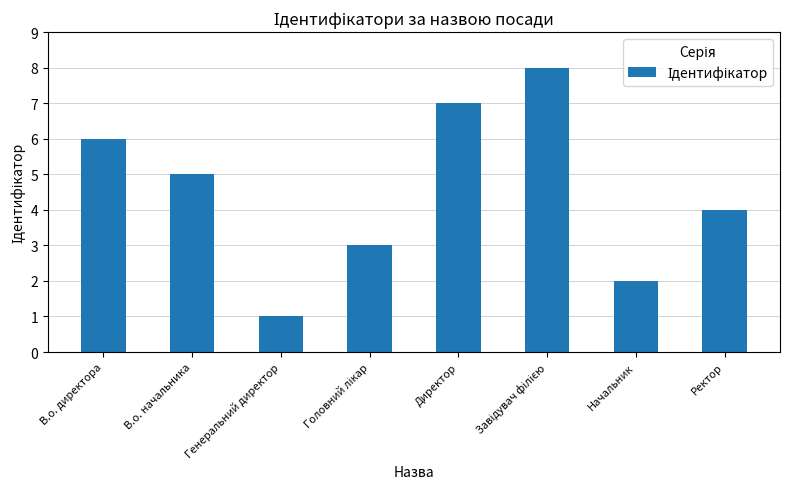

Which has a higher value, В.о. директора or Директор?

Директор